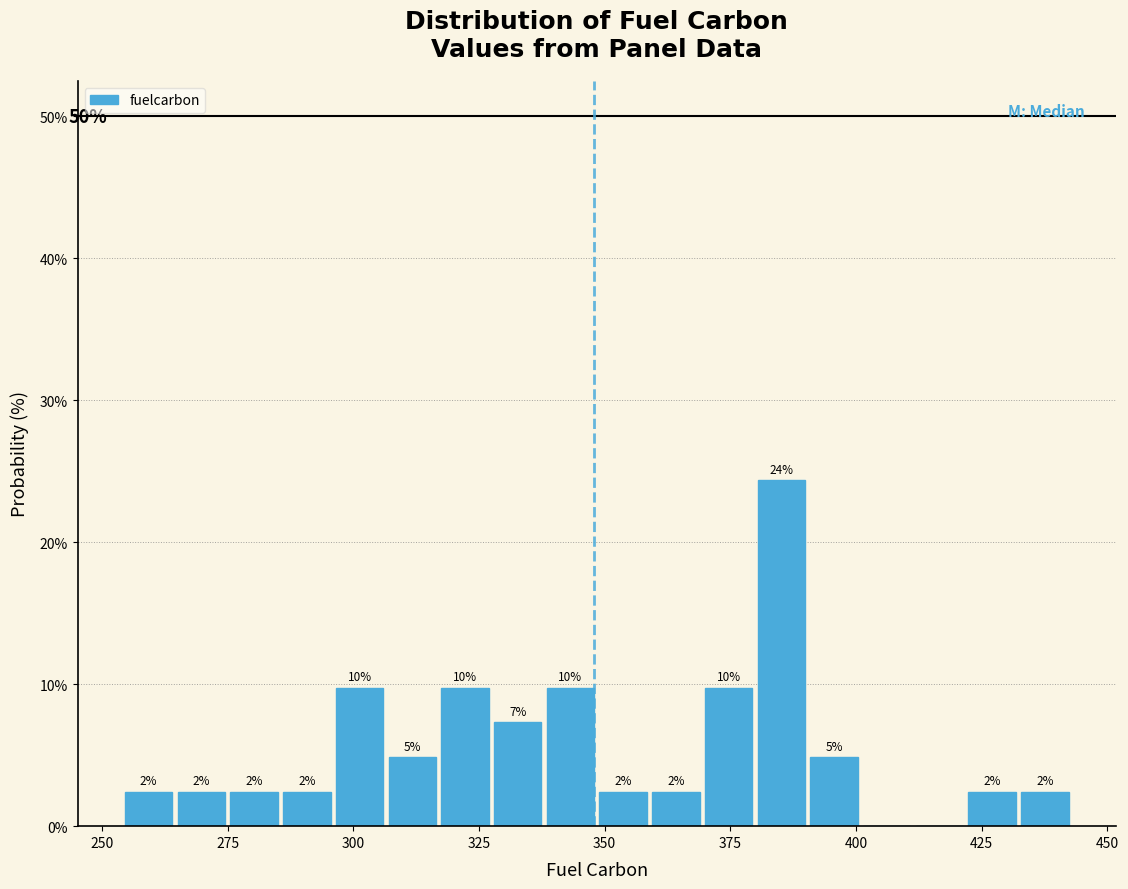

Around what value on the x-axis is the tallest bar? Give the approximate position of its centre, as read against the axis.

385